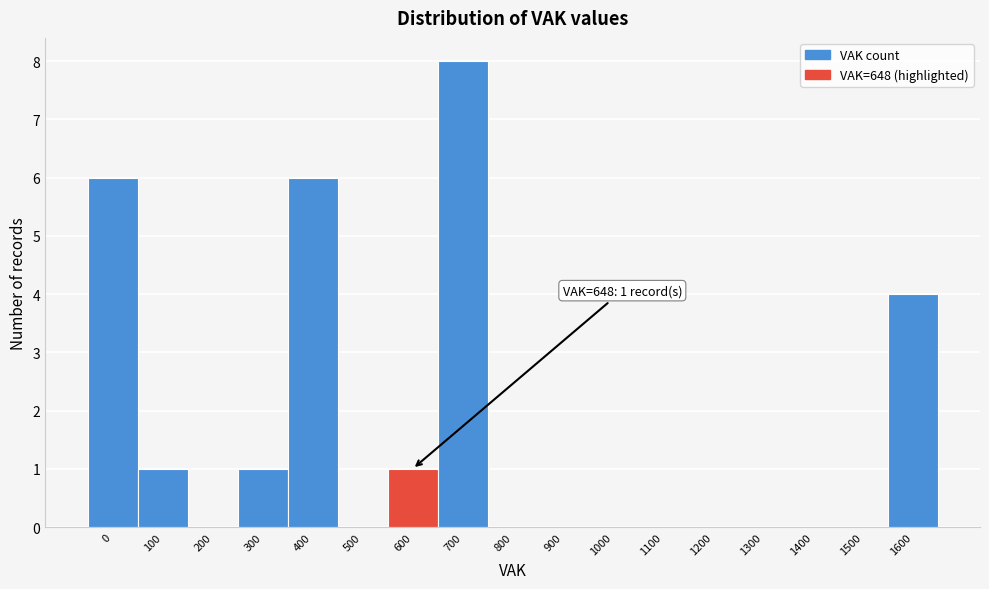

Reading right to left, list all the values displayed in this chart.

1600=4	1500=0	1400=0	1300=0	1200=0	1100=0	1000=0	900=0	800=0	700=8	600=1	500=0	400=6	300=1	200=0	100=1	0=6